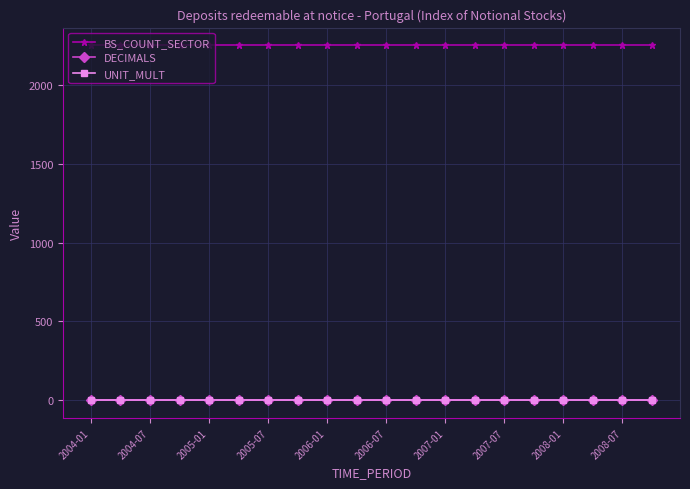

True or false: BS_COUNT_SECTOR and DECIMALS intersect in this chart.

False